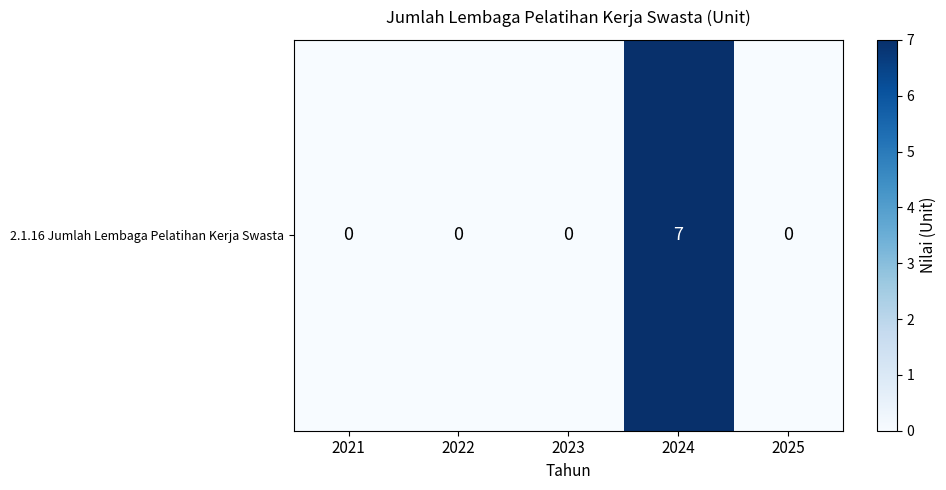

Rank the categories by value from lowest to highest.

2021, 2022, 2023, 2025, 2024